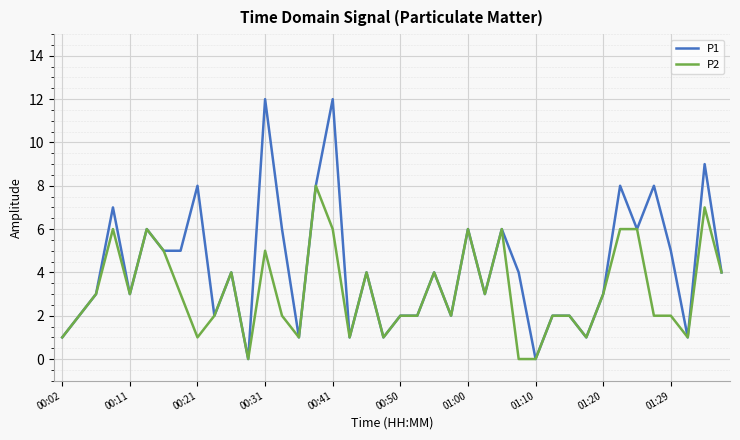

Does the chart display data point markers on the line(s)?

No